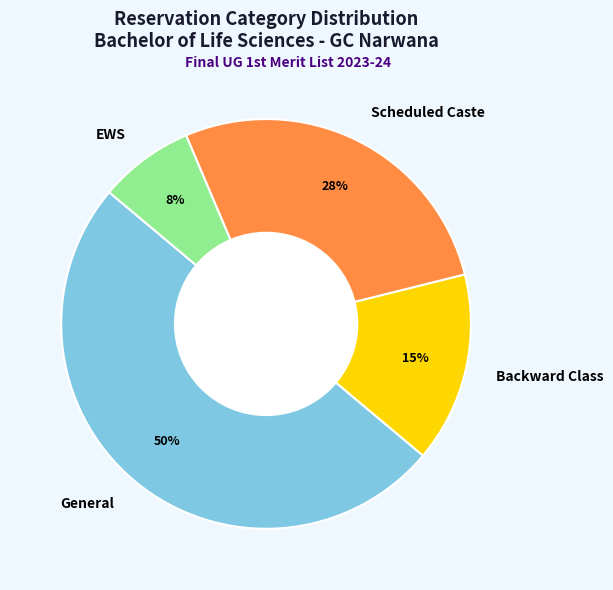

To the nearest percent, what percentage of the pie is EWS?

8%